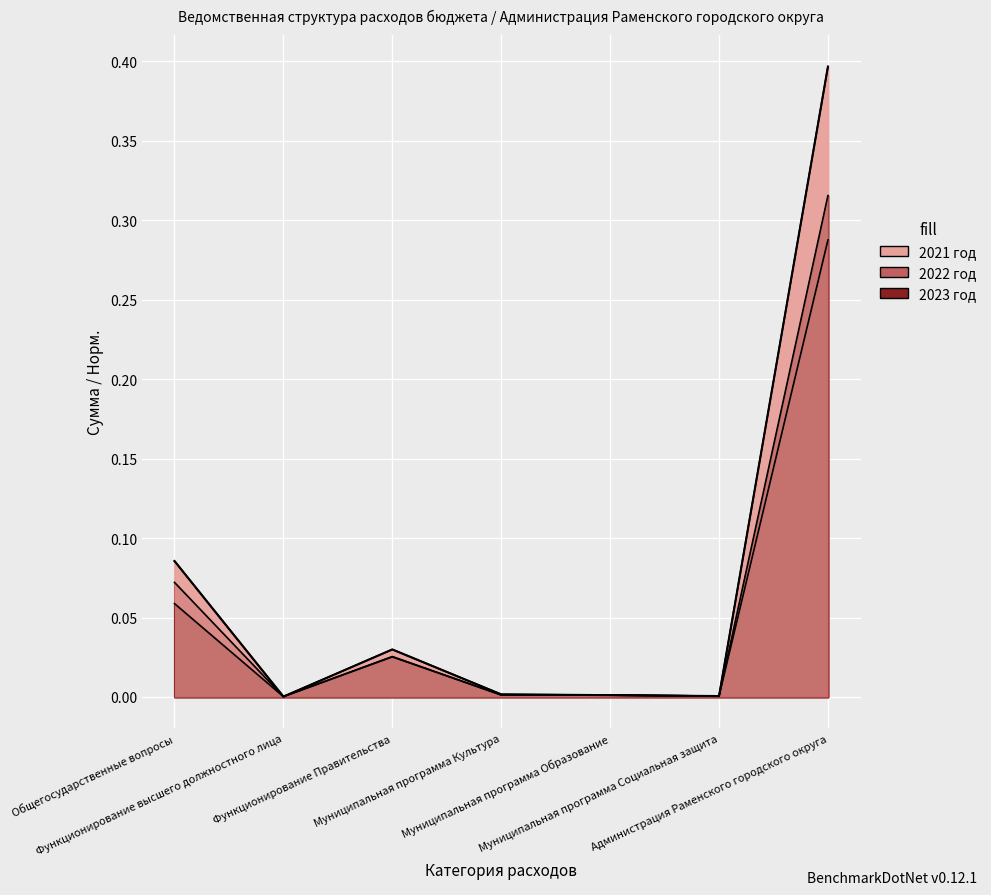

How many lines are shown in the chart?

3